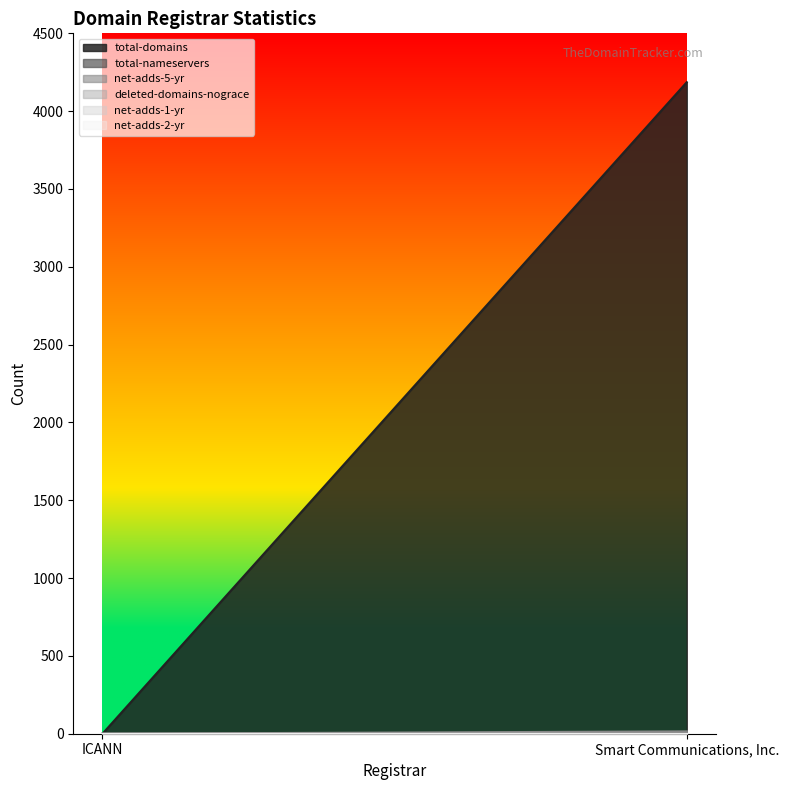

Is the value of net-adds-1-yr at Smart Communications, Inc. greater than the value of total-domains at Smart Communications, Inc.?

No